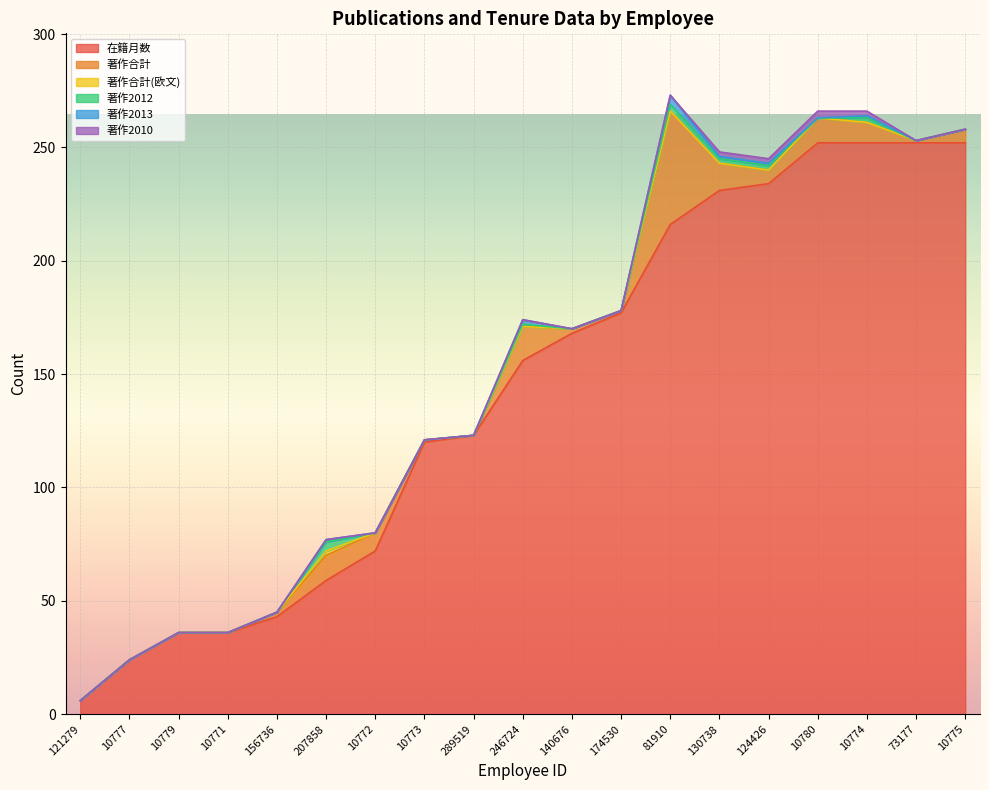

Is the value of 在籍月数 at 10771 greater than the value of 著作2010 at 246724?

Yes